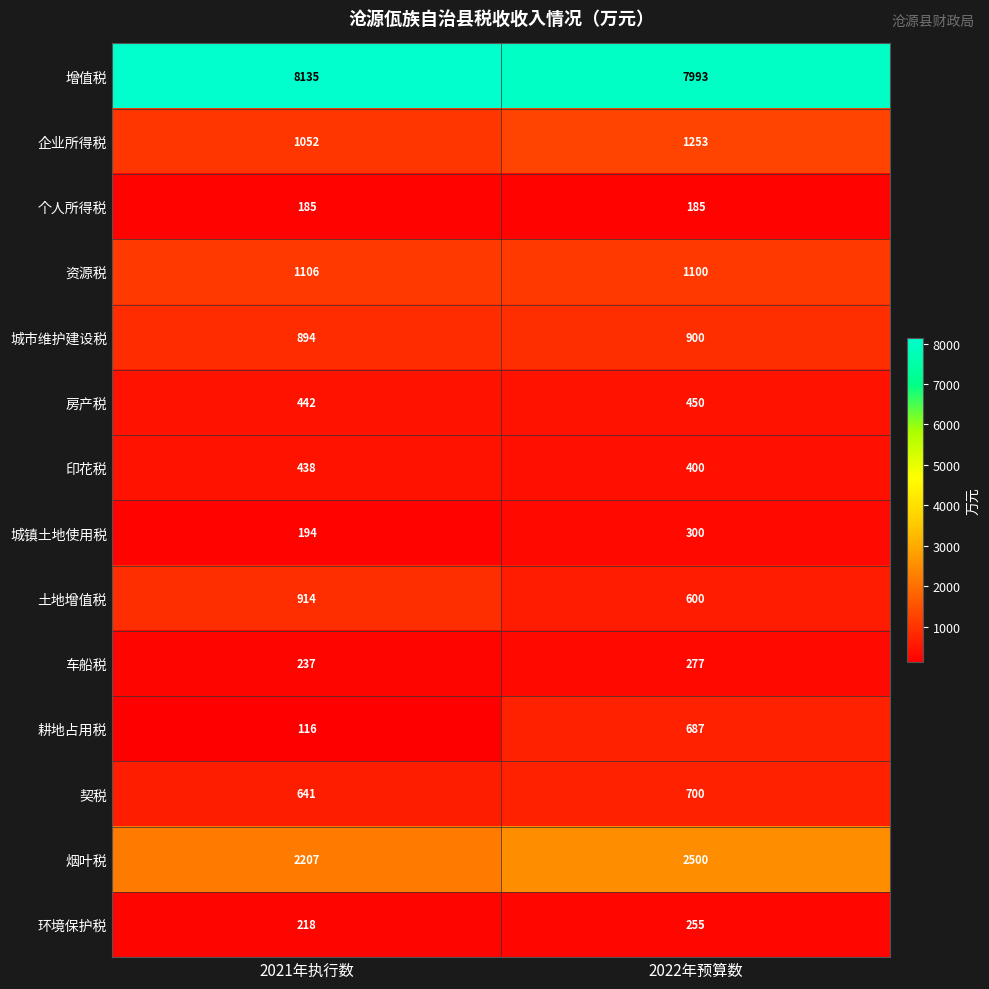

What is the maximum value shown in the chart?

8135